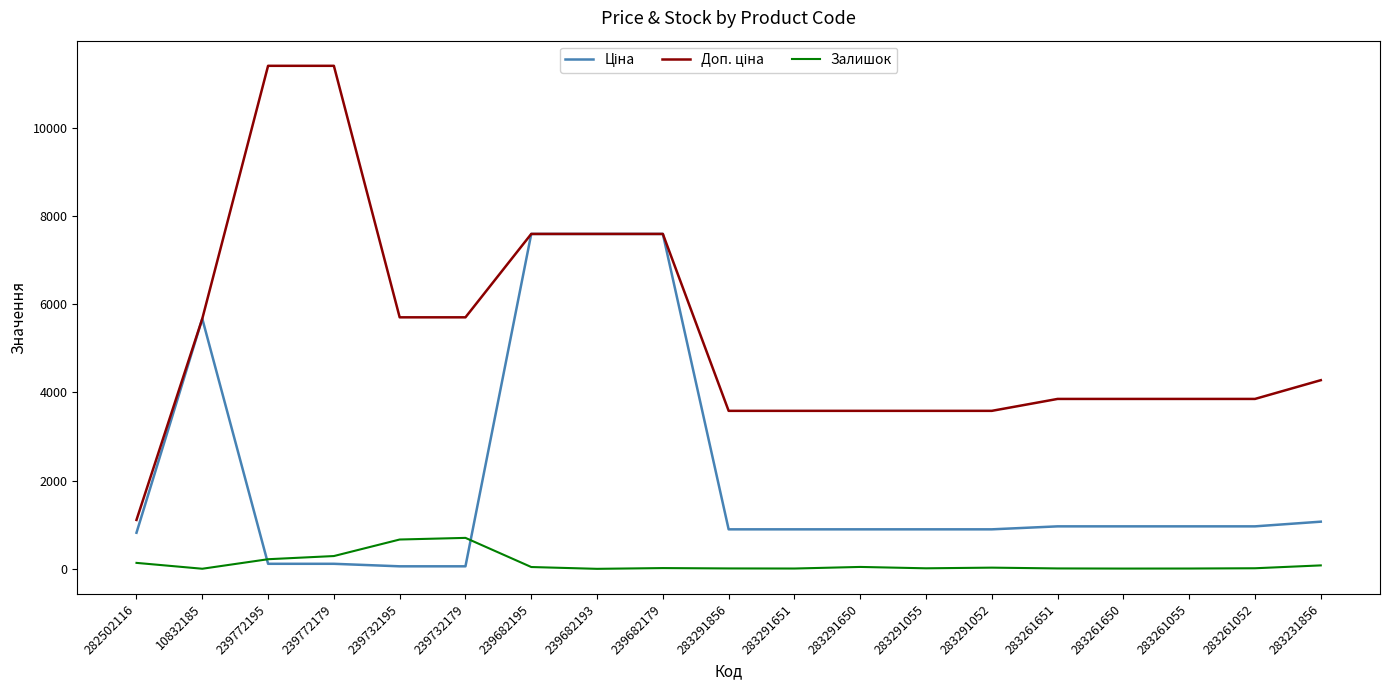

What is the difference between the highest and lowest values at 239682193?

7596.5